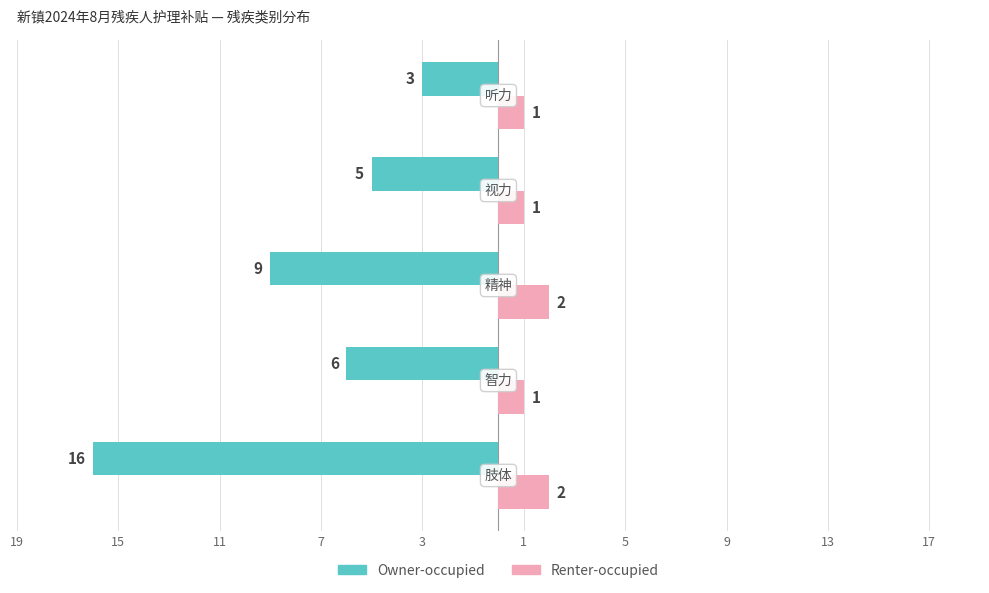

What are all the series names shown in the legend?

Owner-occupied, Renter-occupied